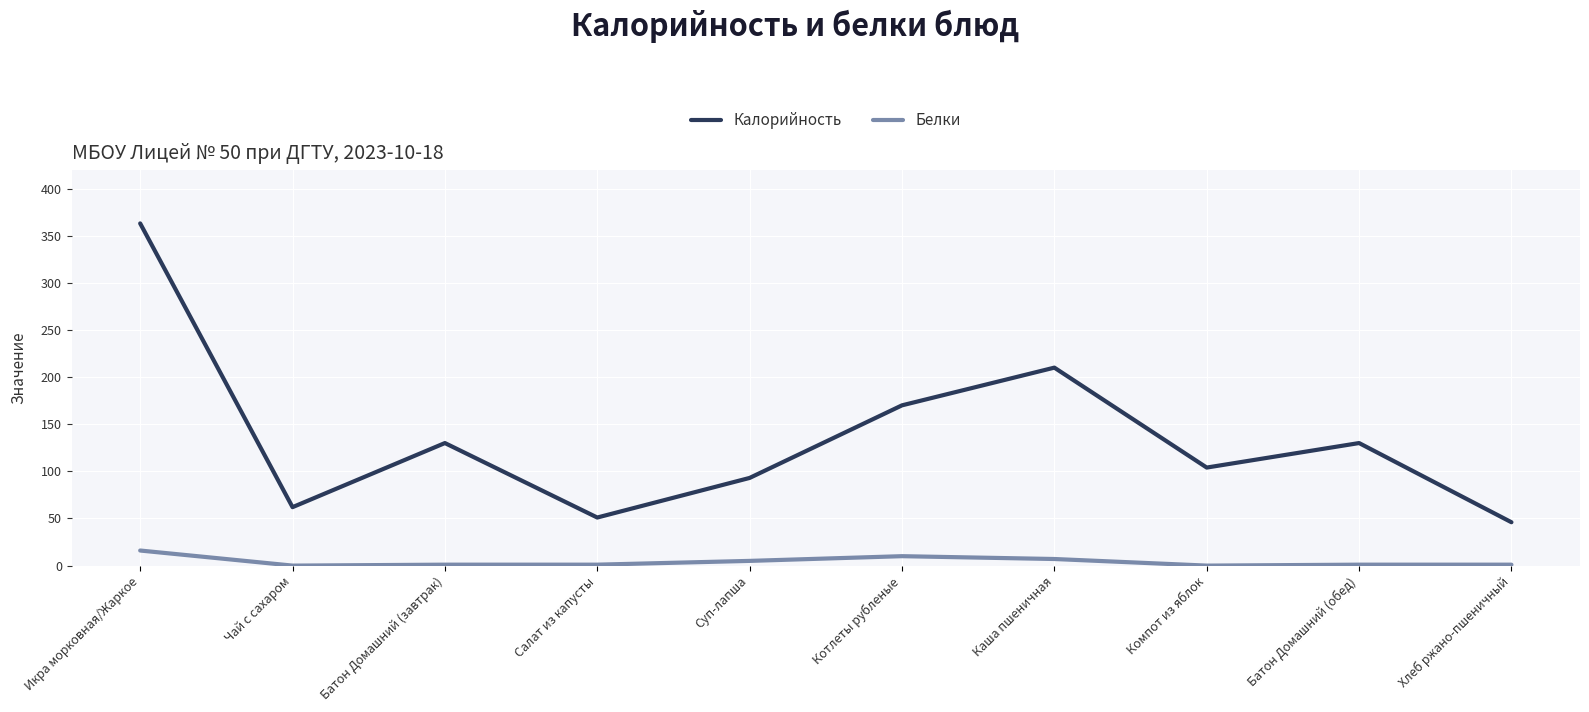

Which series has the largest total across all categories?

Калорийность